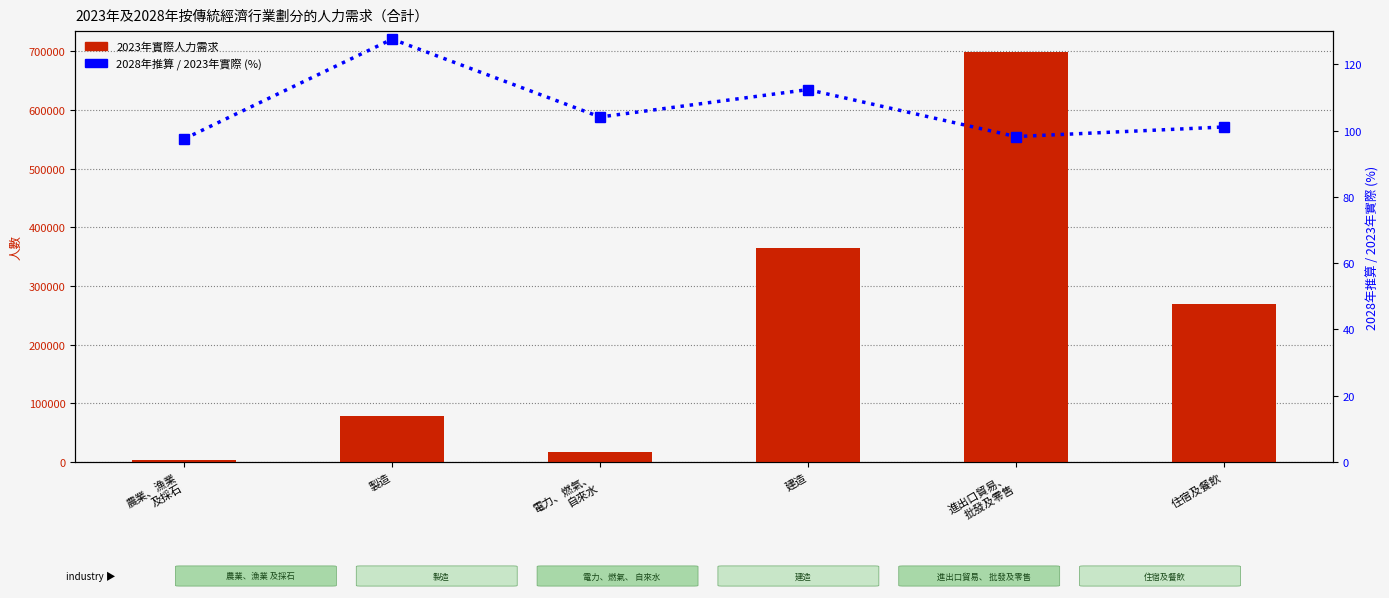

How many groups of bars are there?

6